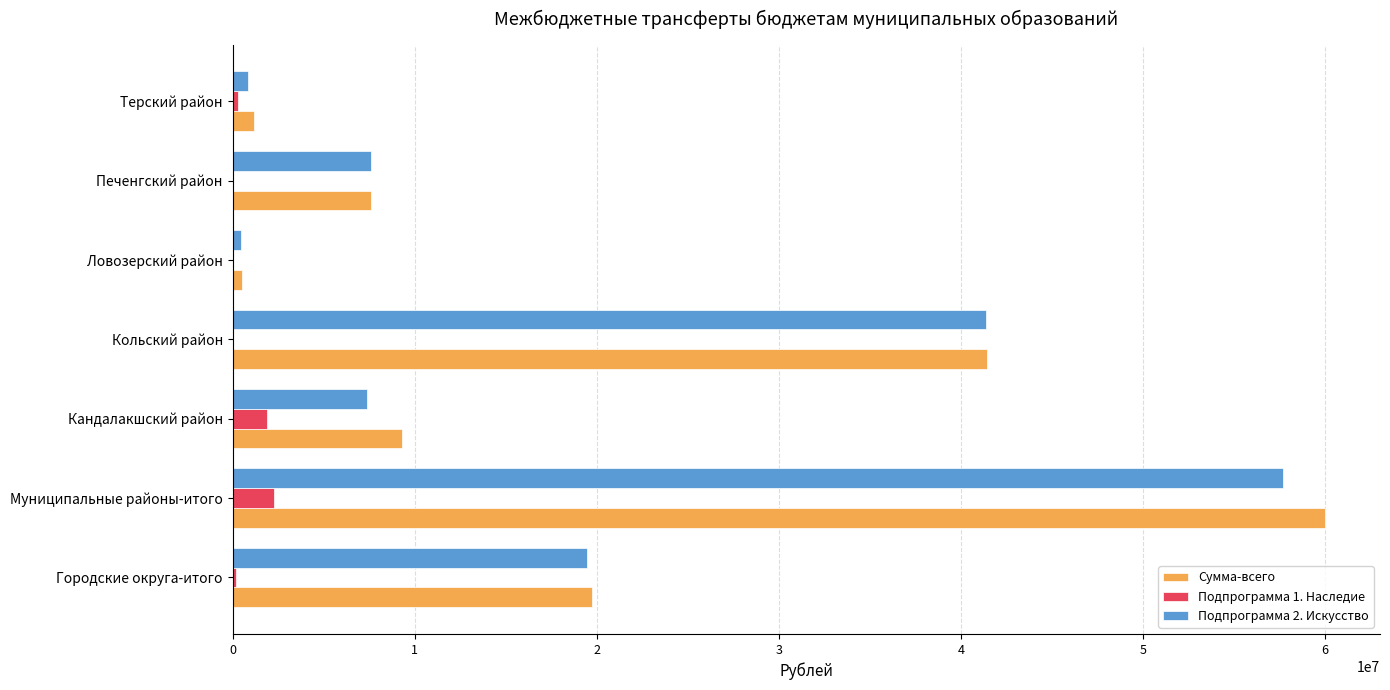

What is the highest value of the Сумма-всего series?

60013775.7